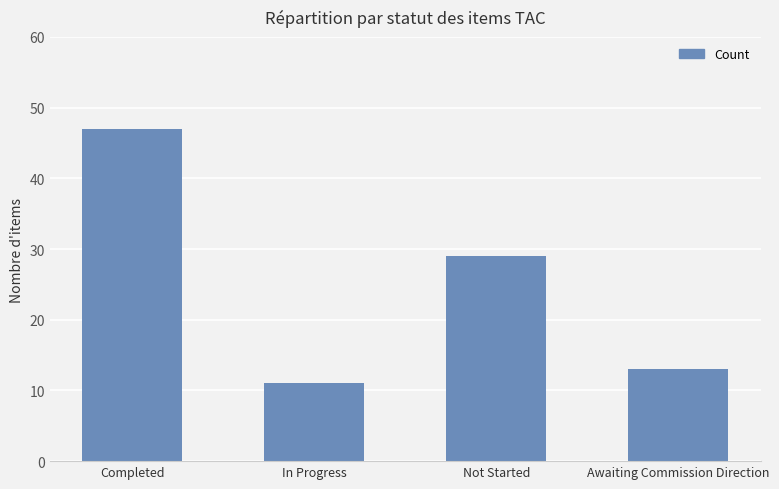

What is the ratio of the value at Awaiting Commission Direction to the value at Not Started?

0.4